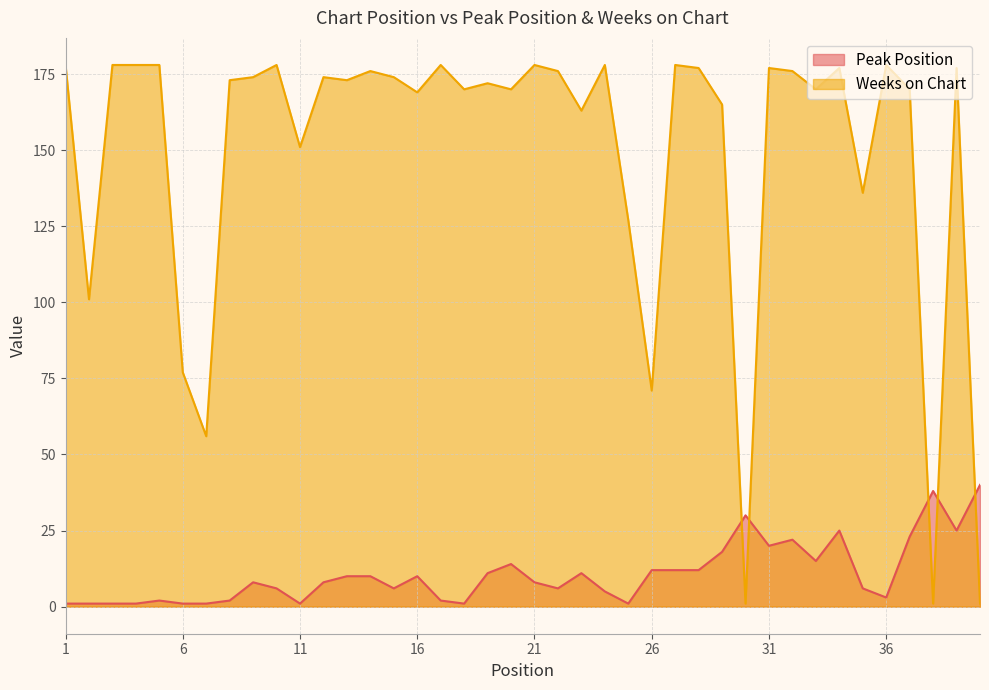

How many times do Peak Position and Weeks on Chart cross each other?

5